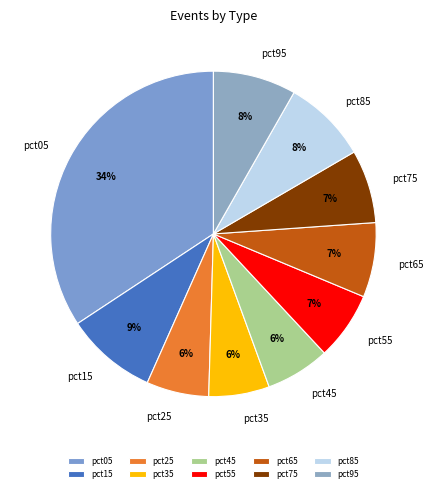

What is the largest slice in the pie chart?

pct05